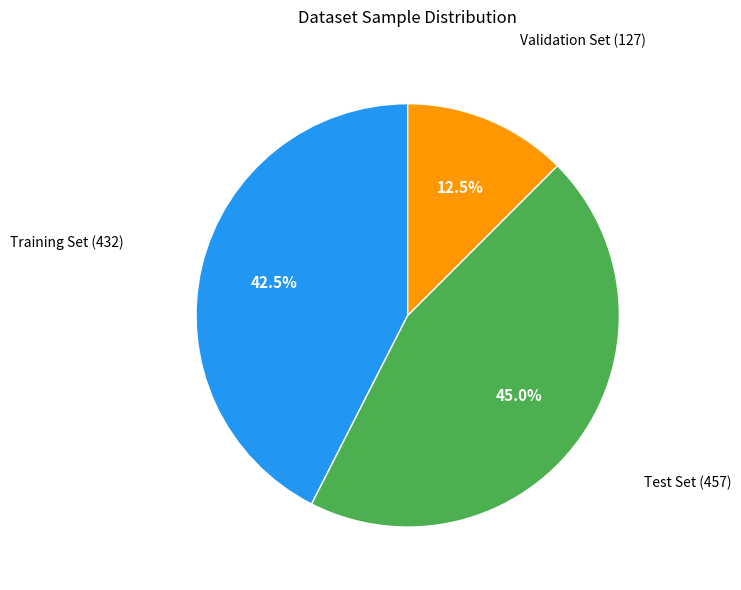

How many slices are in this pie chart?

3